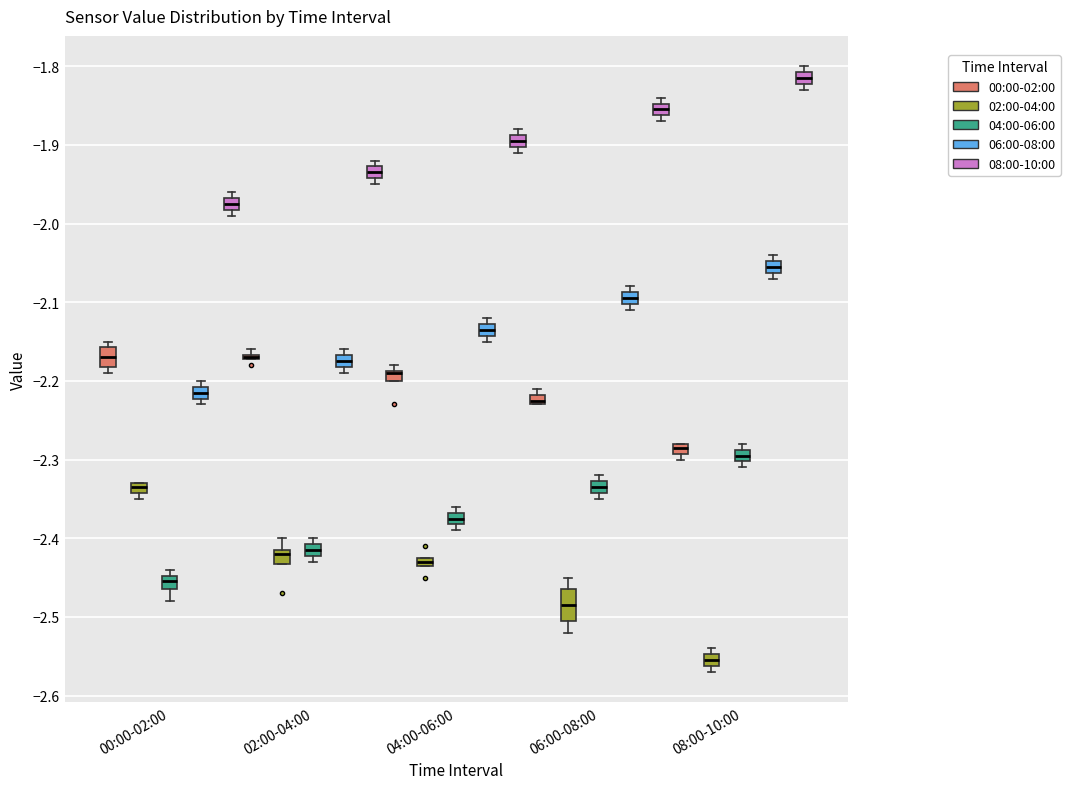

Where is the lower edge of the box for 00:00-02:00 (08:00-10:00) on the y-axis? The values are not printed on the chart, so give them approximately, as read against the axis.

-1.98